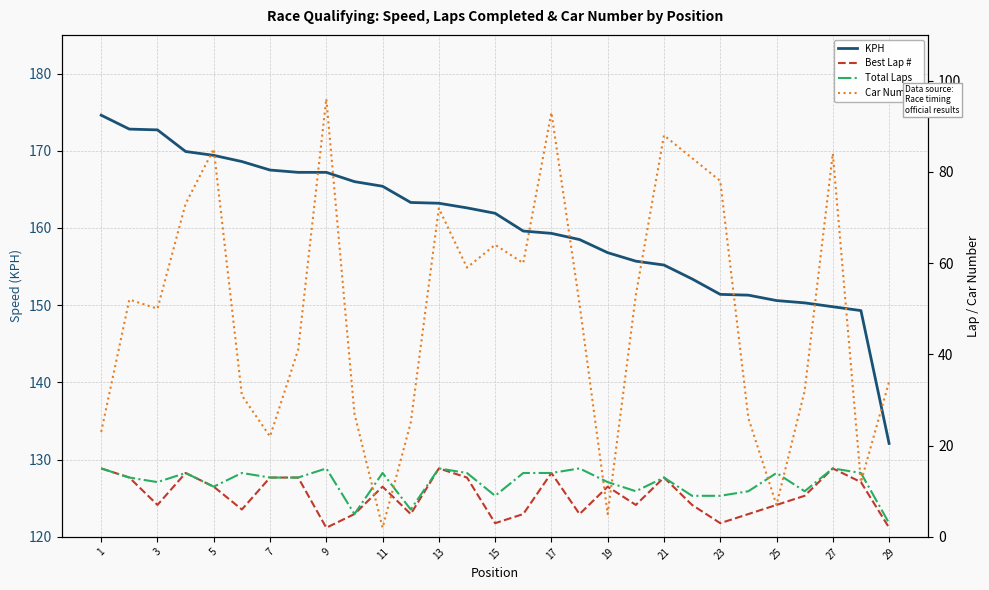

Which series has the largest range (max minus min)?

Car Number